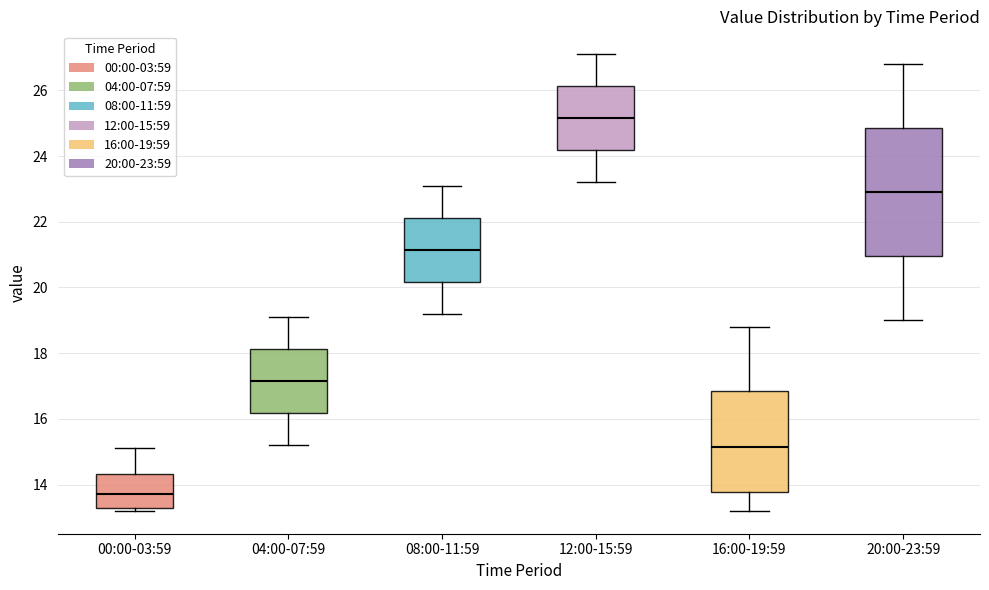

Where is the lower edge of the box for 12:00-15:59 on the y-axis? The values are not printed on the chart, so give them approximately, as read against the axis.

24.2